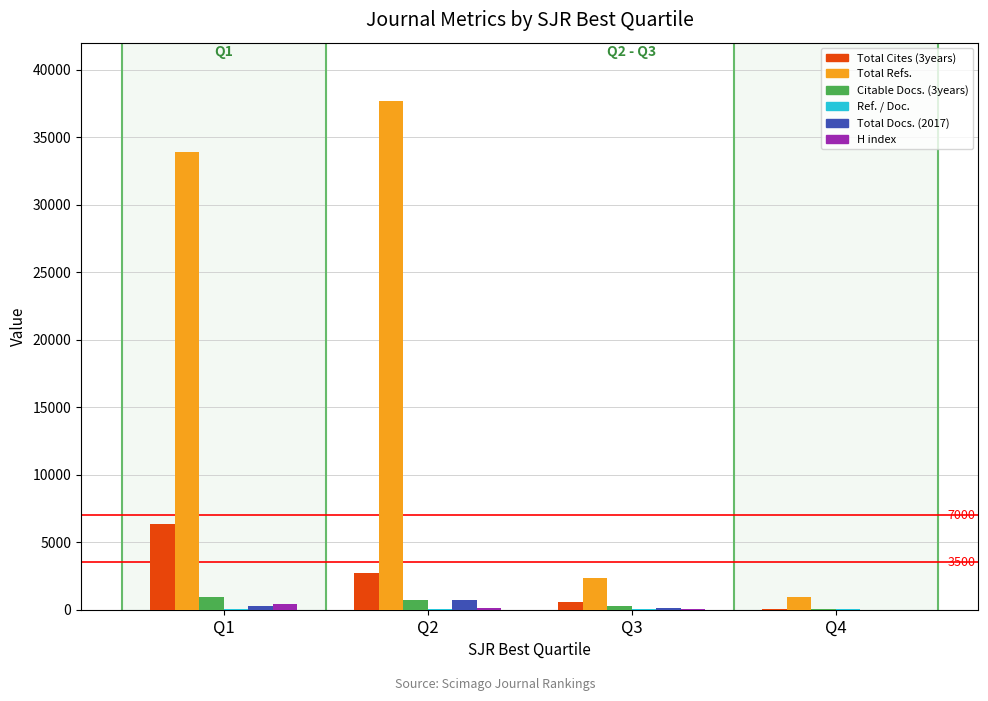

Which series has the largest total across all categories?

Total Refs.